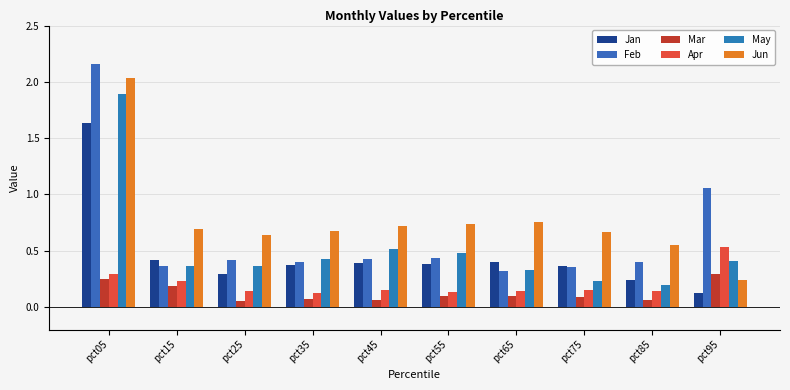

Rank the series at pct75 from lowest to highest value.

Mar, Apr, May, Feb, Jan, Jun